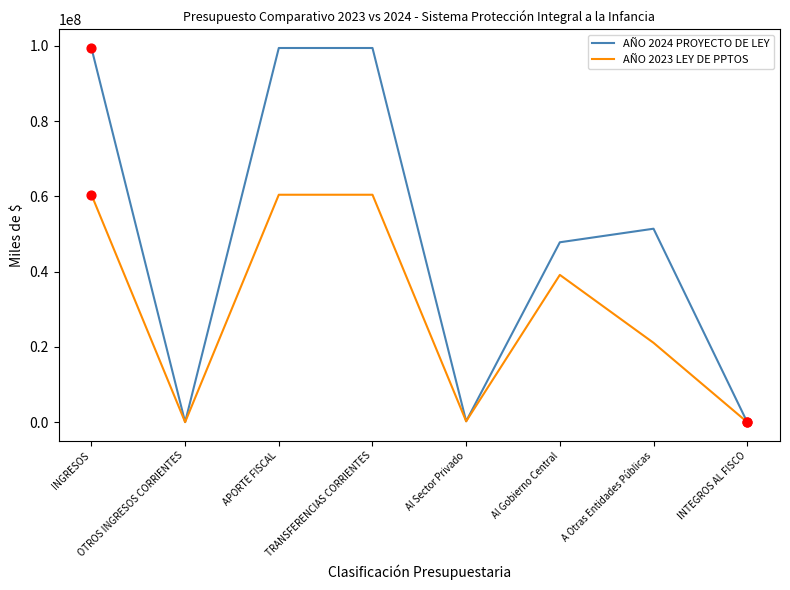

Which series has the largest total across all categories?

AÑO 2024 PROYECTO DE LEY